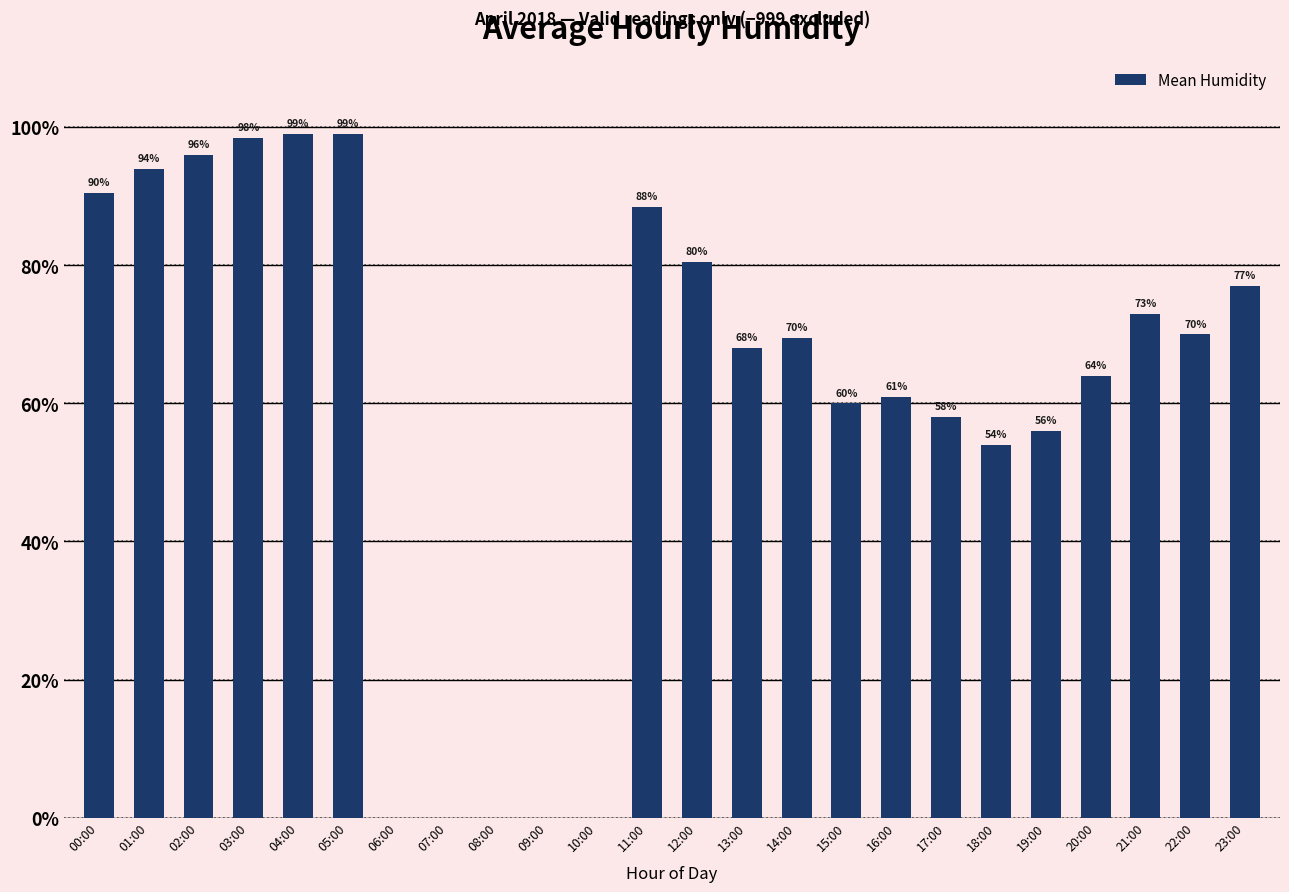

At which label is the value closest to 49?

18:00